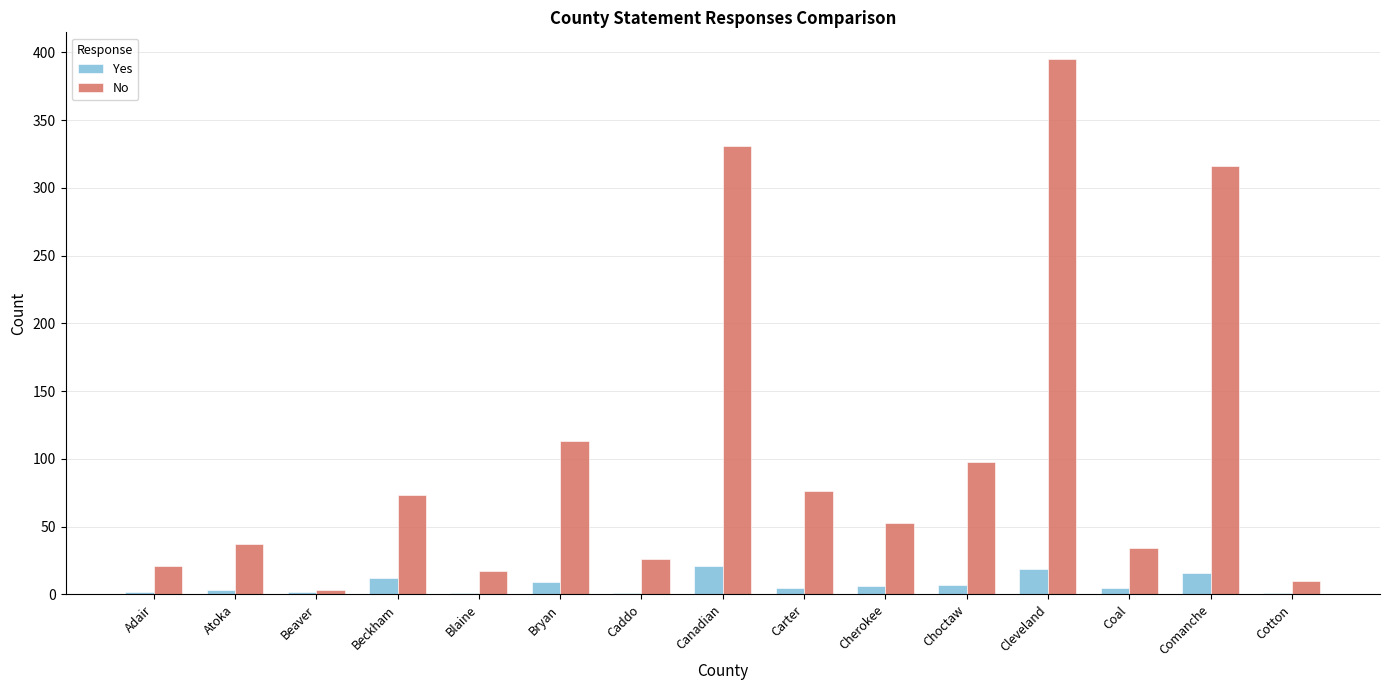

How many distinct data groups are displayed?

2